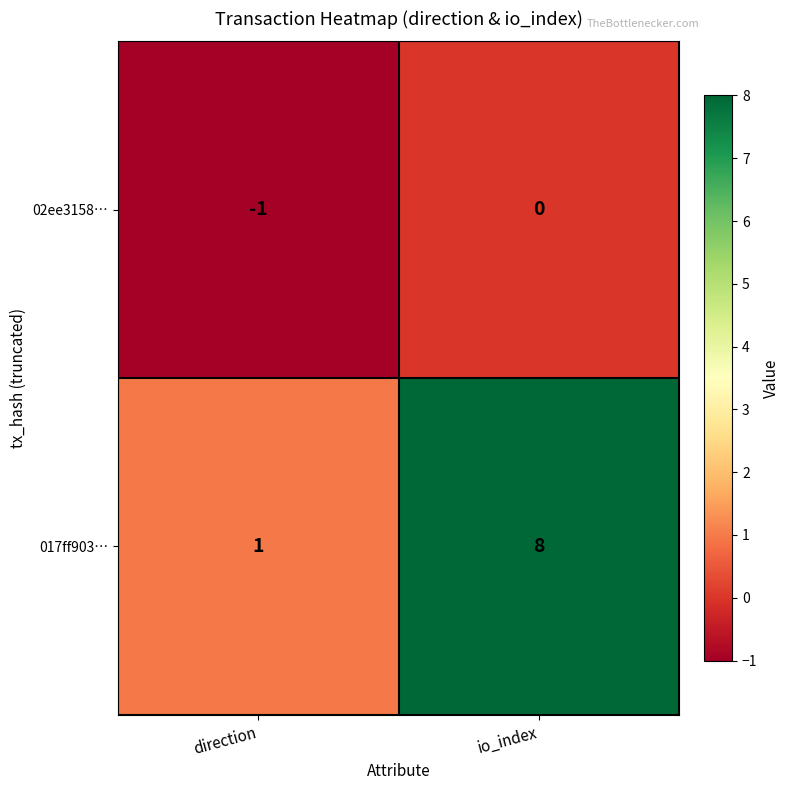

The value of 02ee3158… at io_index is -1. True or false?

False